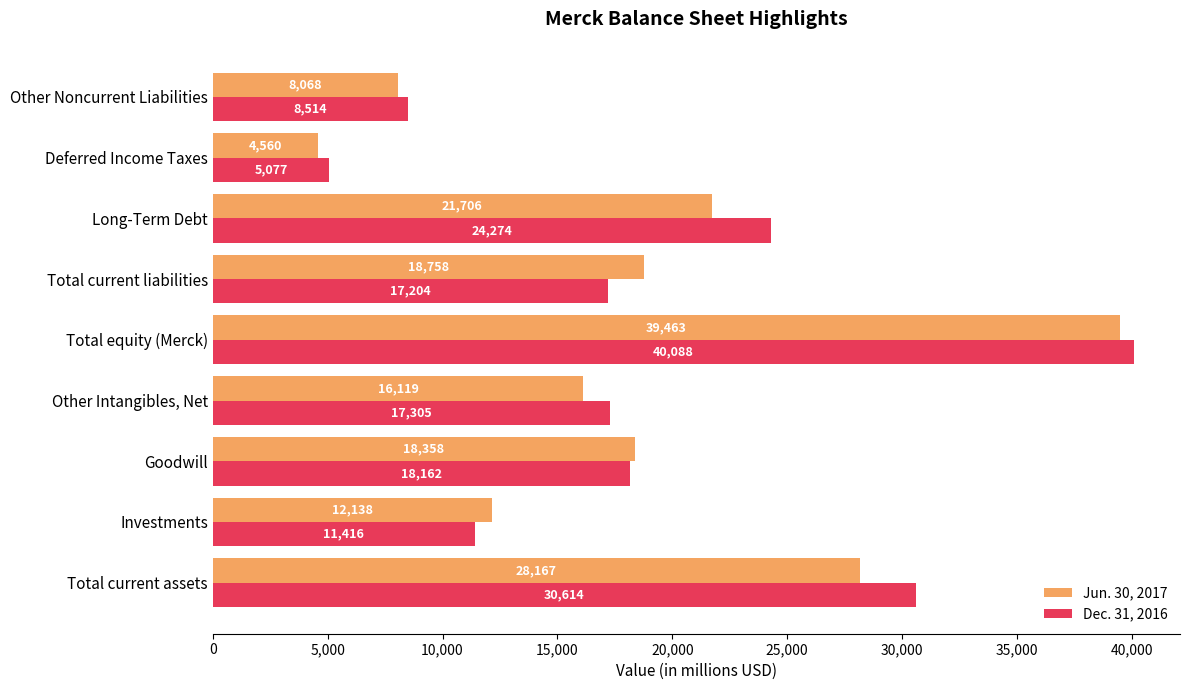

At which category is the sum across all series the highest?

Total equity (Merck)